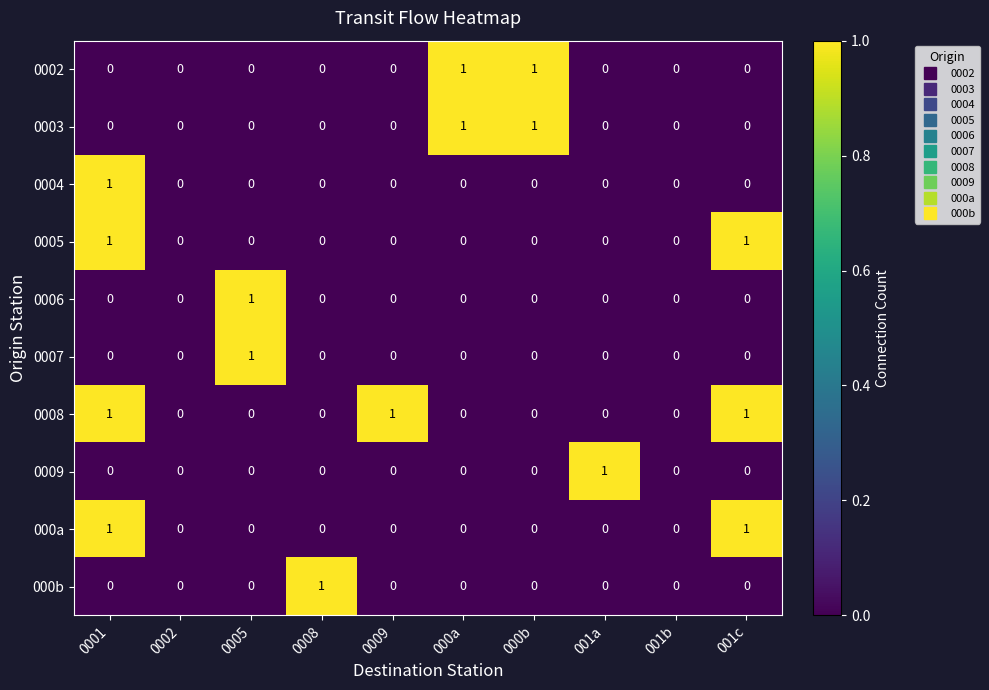

Between 0001 and 001c, which series saw the biggest shift?

0004